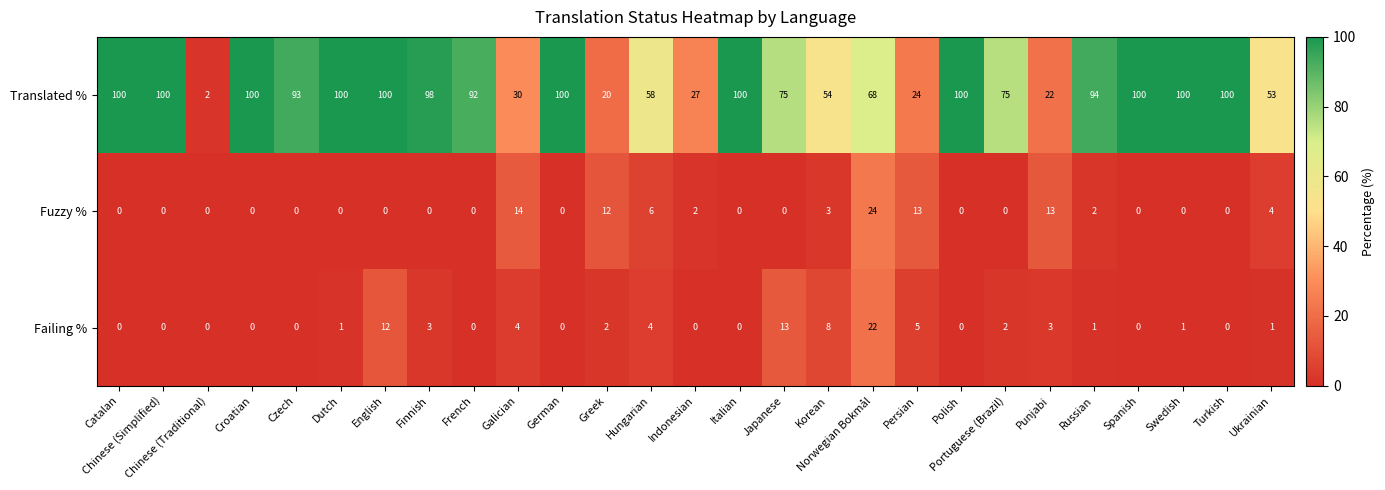

How many values in Fuzzy % are above zero?

10